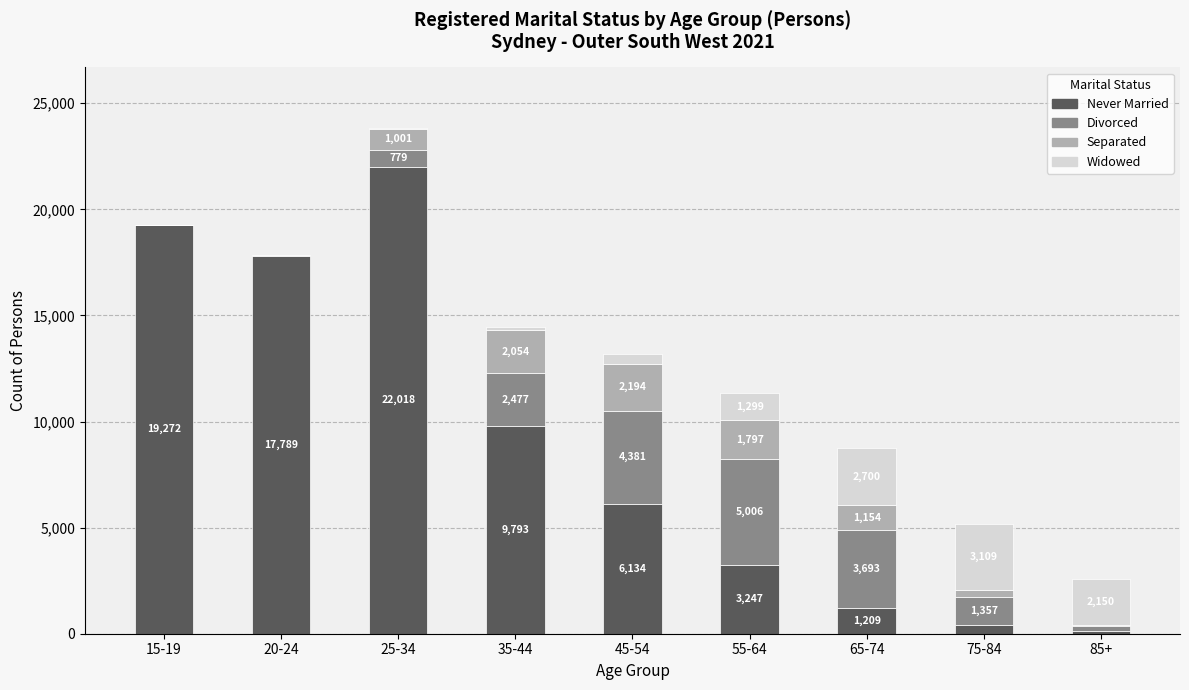

Count the number of data series in this chart.

4